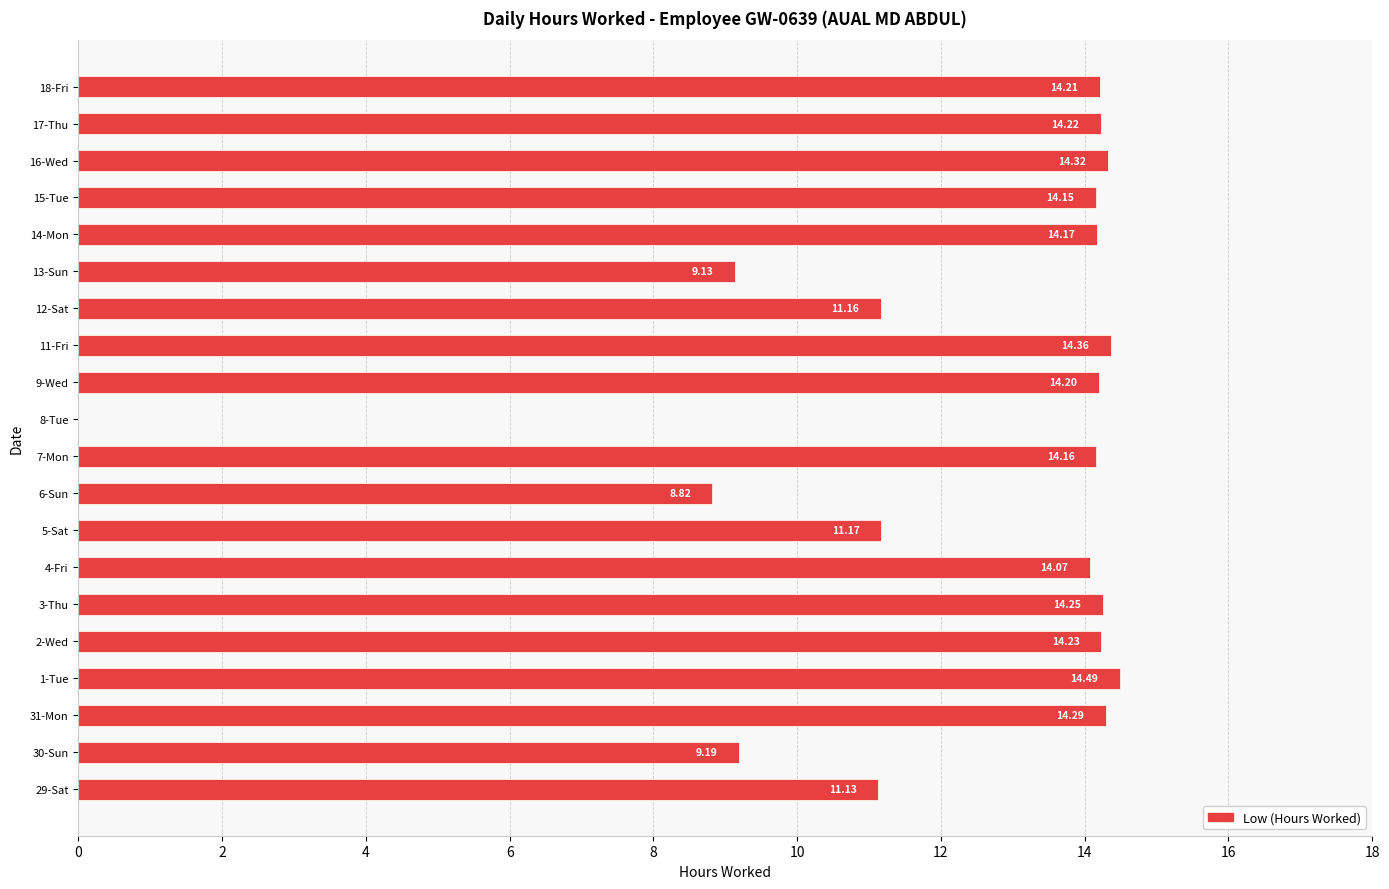

How many data points does each series have?

20